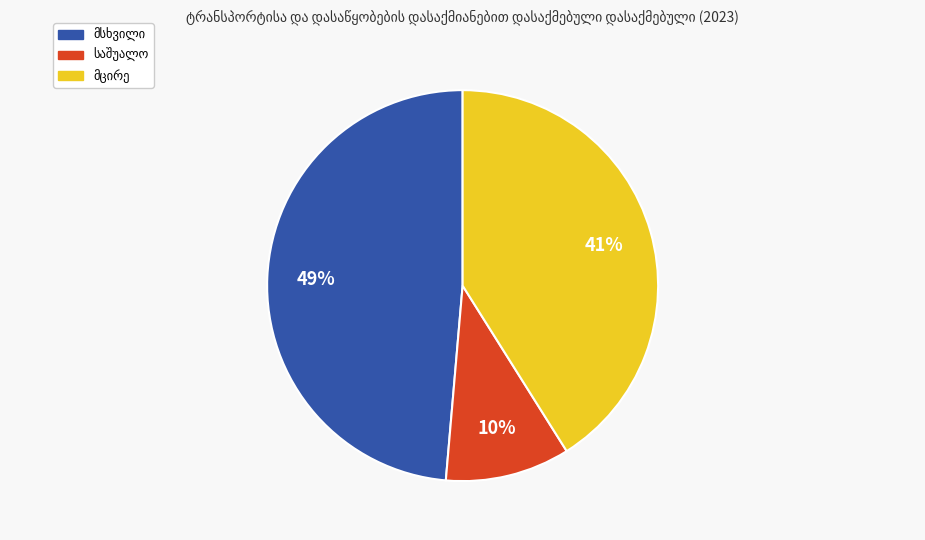

To the nearest percent, what is the average slice percentage?

33%